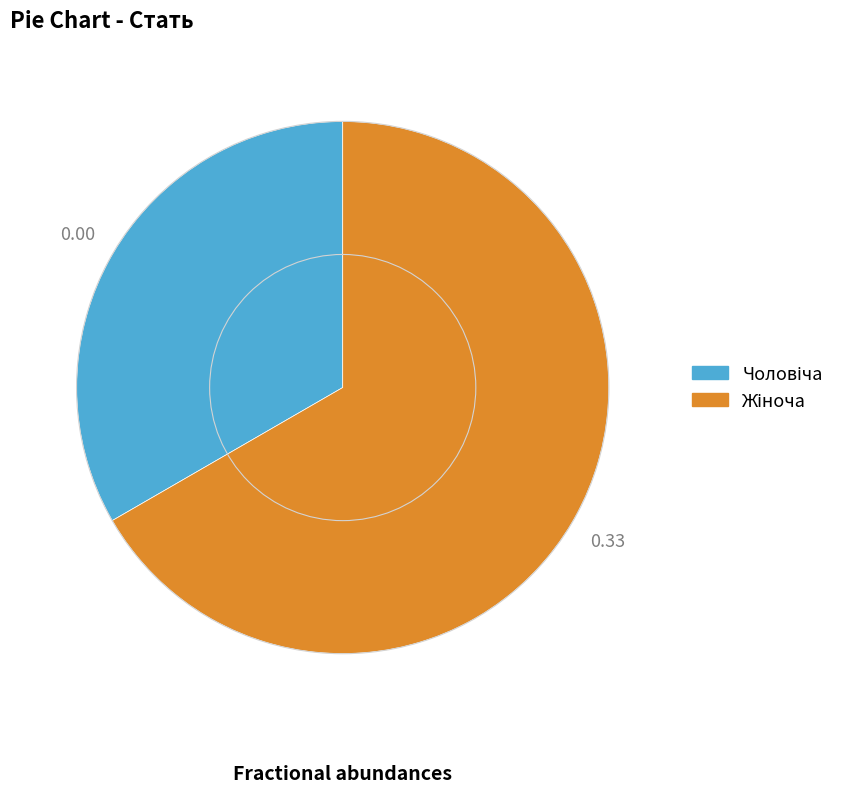

How many segments does this pie chart have?

2